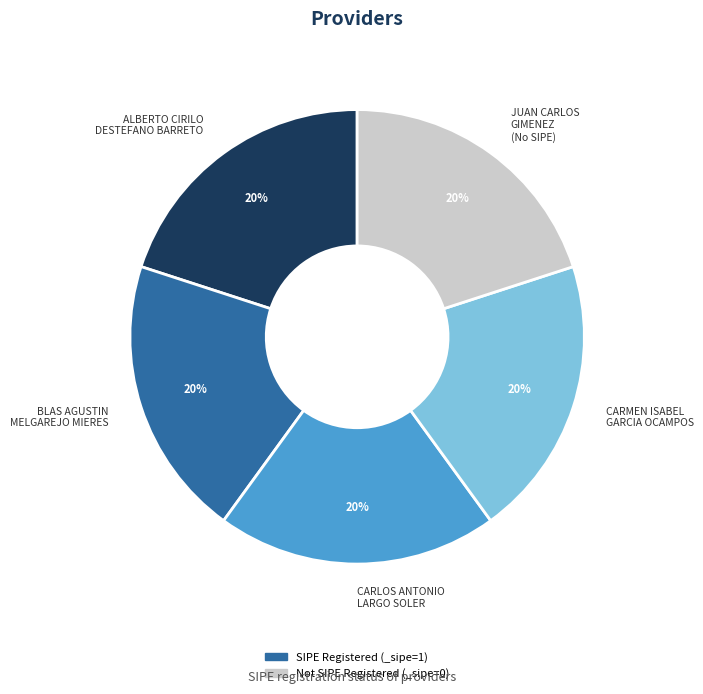

Is the sum of JUAN CARLOS GIMENEZ (No SIPE) and BLAS AGUSTIN MELGAREJO MIERES greater than half?

No